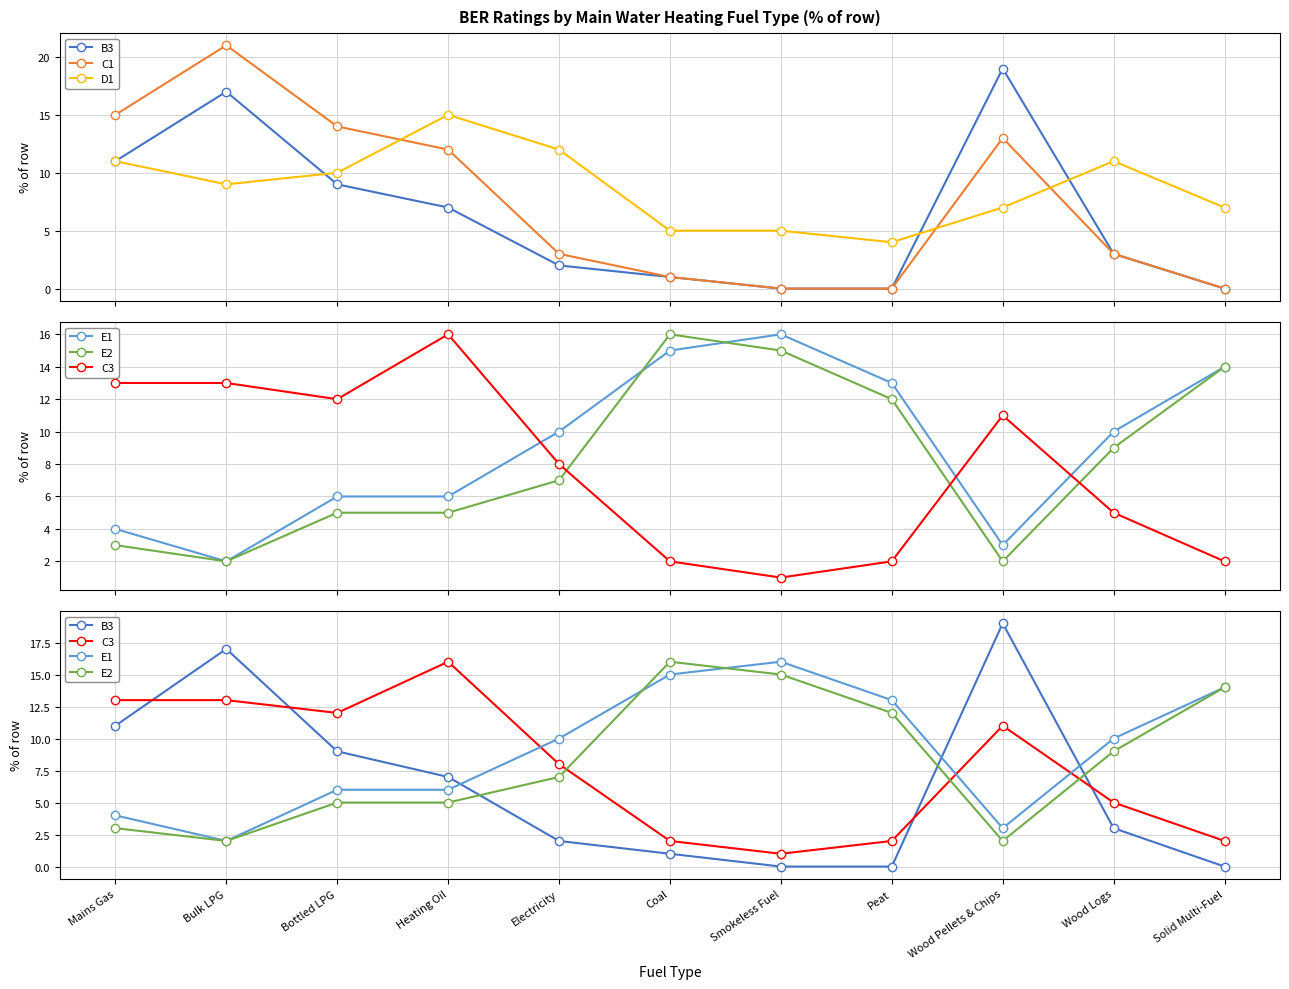

True or false: D1 has a value of 5 at Smokeless Fuel.

True